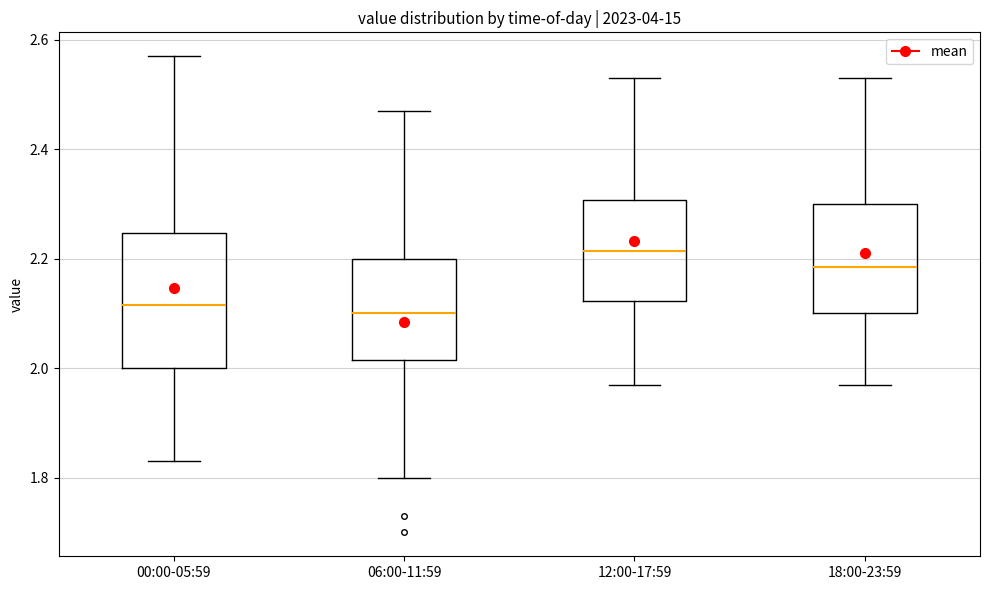

Which box is the tallest, from its lower edge to its upper edge?

00:00-05:59